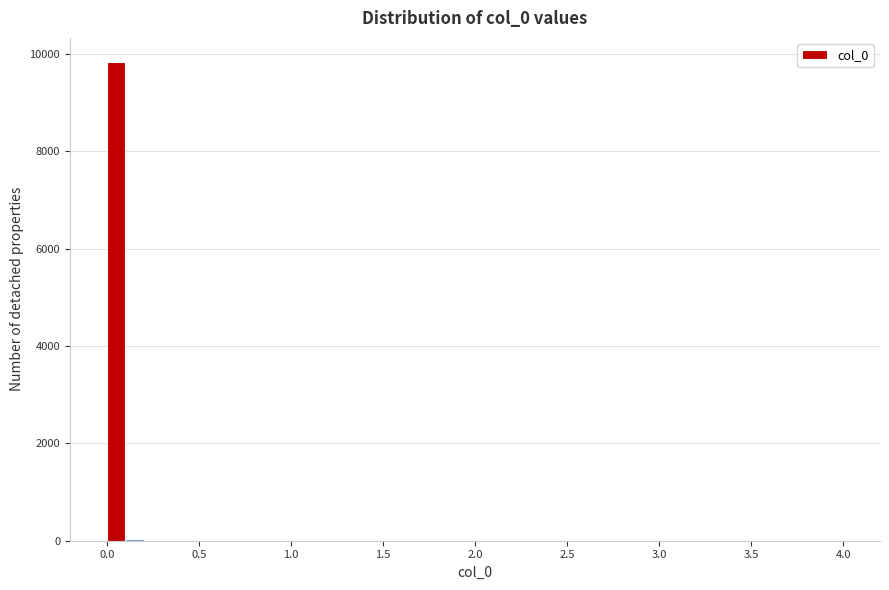

Around what value on the x-axis is the tallest bar? Give the approximate position of its centre, as read against the axis.

0.05